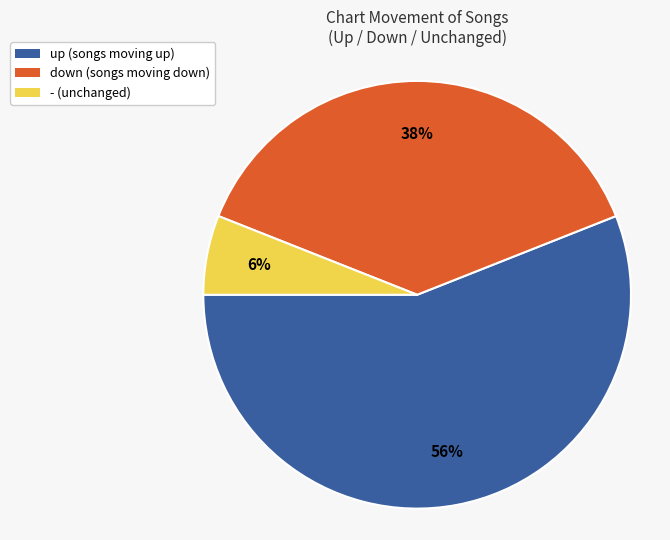

Which slice is the largest?

up